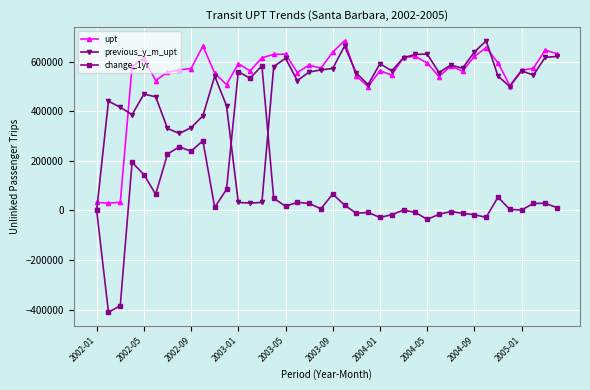

What is the lowest value of the change_1yr series?

-410990